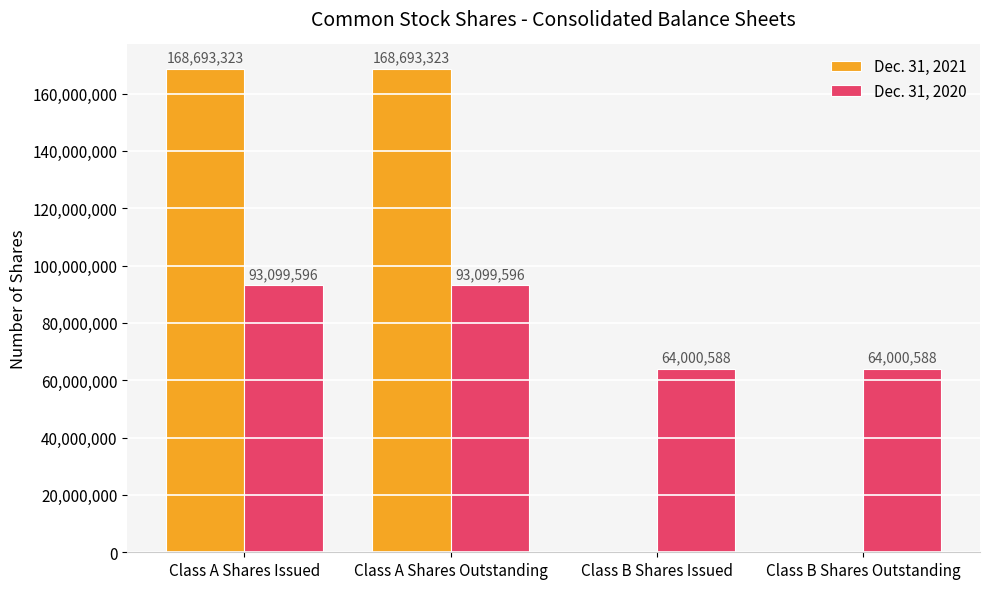

The Dec. 31, 2020 series shows 26093611 at Class A Shares Outstanding. True or false?

False